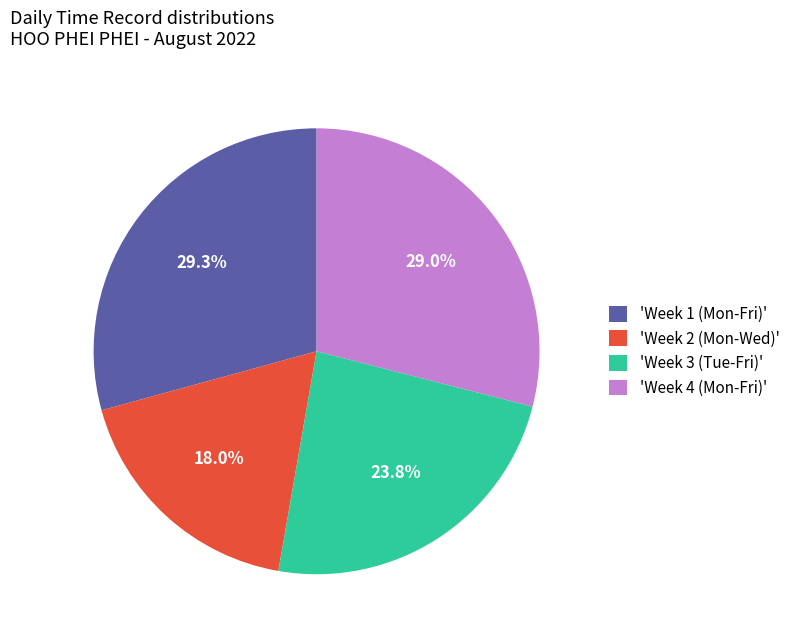

What percentage is NOT represented by 'Week 3 (Tue-Fri)'?

76.2%